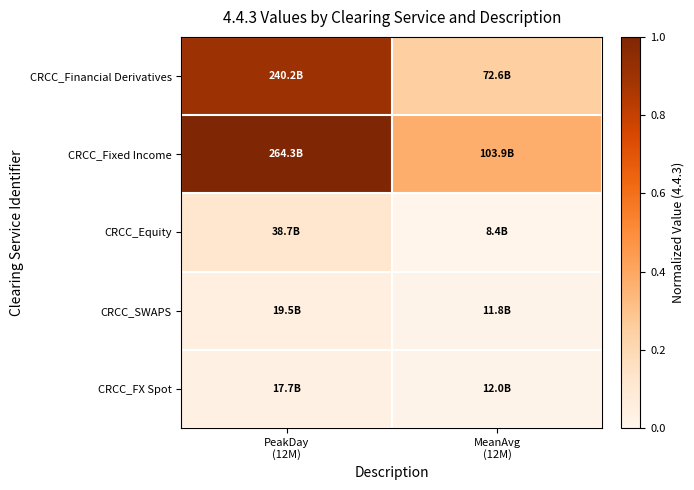

At which category does the chart reach its minimum across all series?

MeanAvg
(12M)